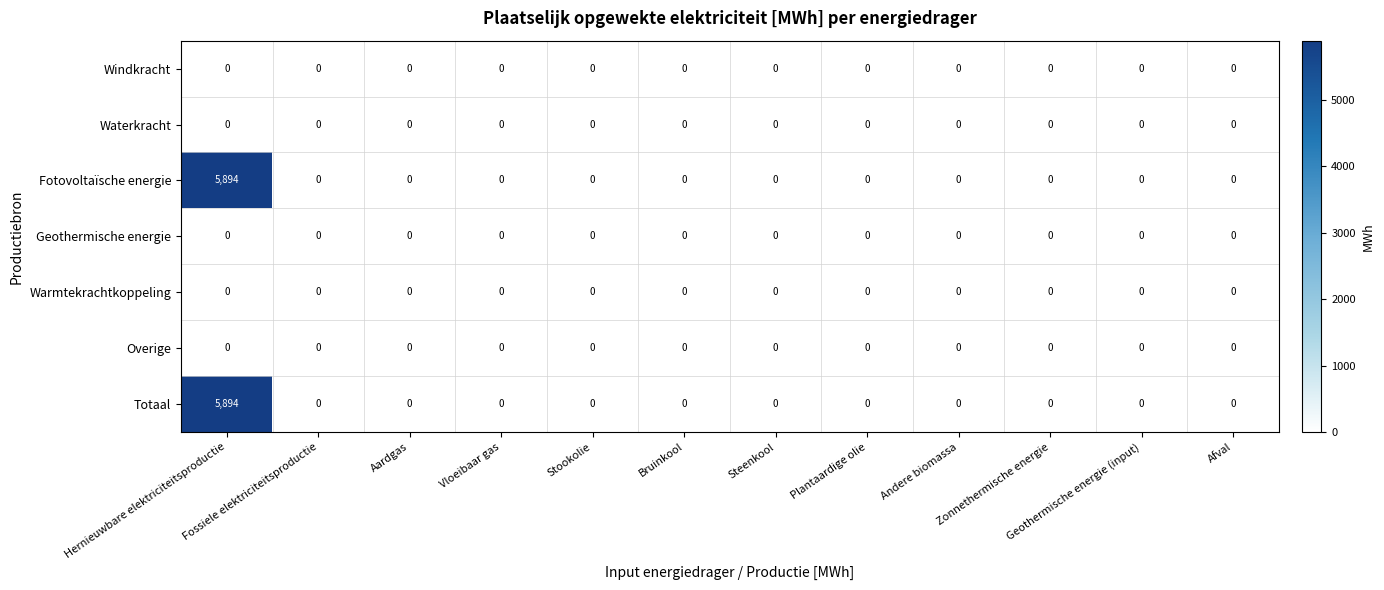

At Zonnethermische energie, list the series in order from smallest to largest.

Windkracht, Waterkracht, Fotovoltaïsche energie, Geothermische energie, Warmtekrachtkoppeling, Overige, Totaal